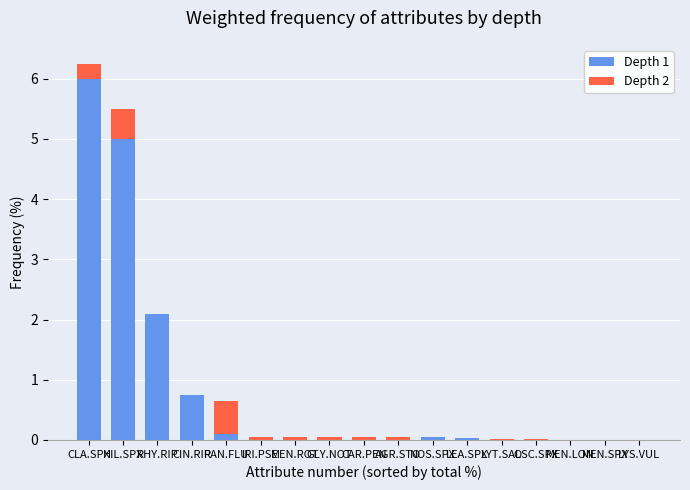

At which label does Depth 1 reach its peak?

CLA.SPX